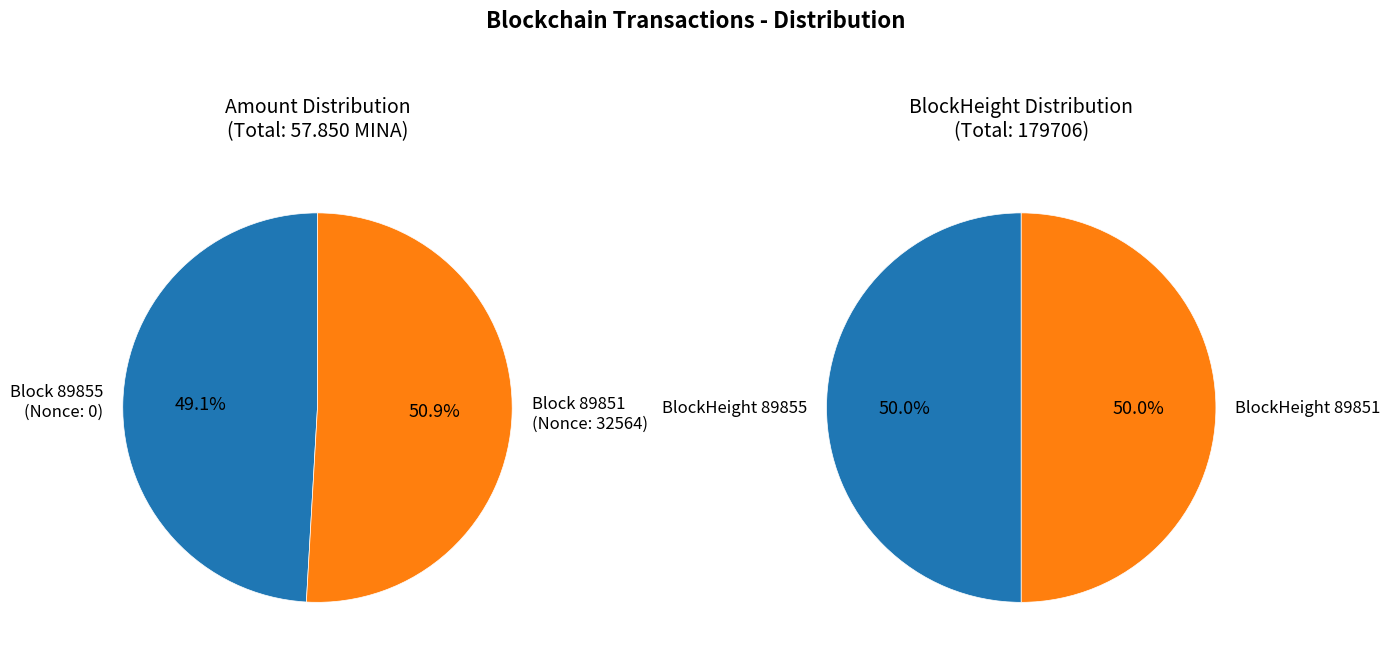

Between 89855 and 89851, which series saw the biggest shift?

left